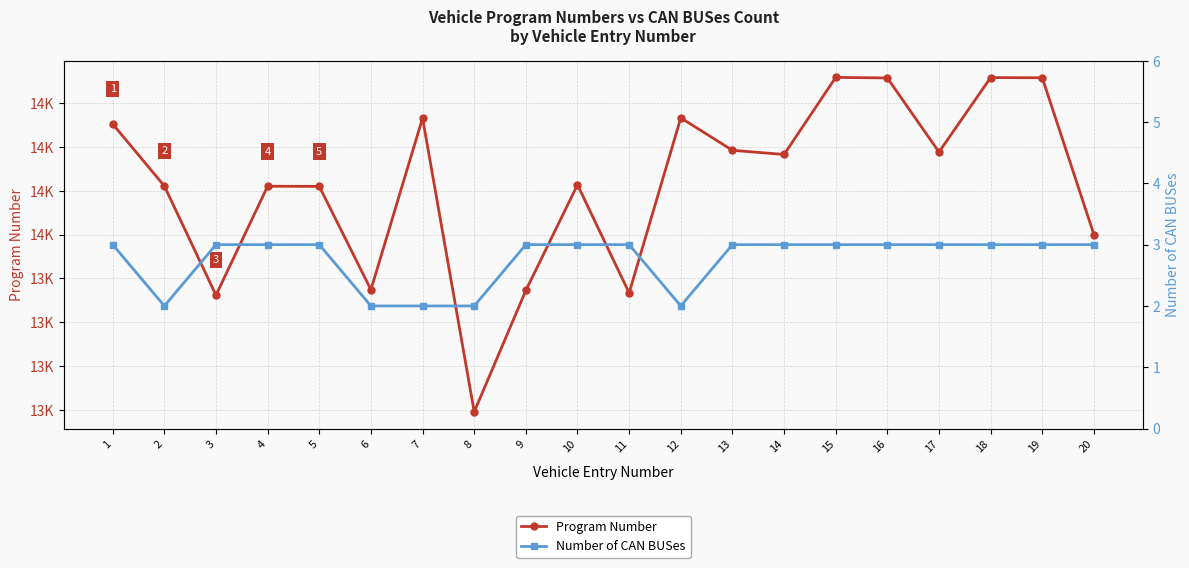

How many data points does each series have?

20